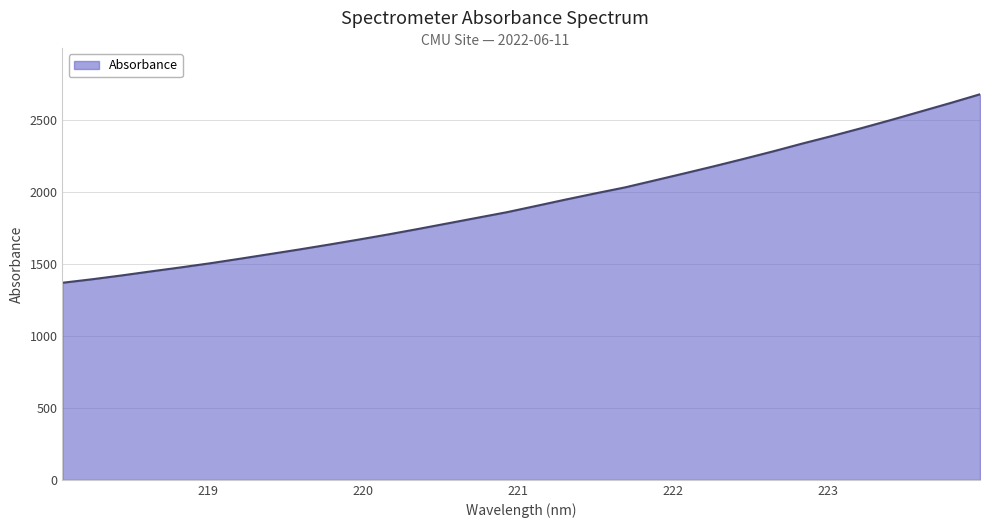

What is the difference between the maximum and minimum values?

1307.9